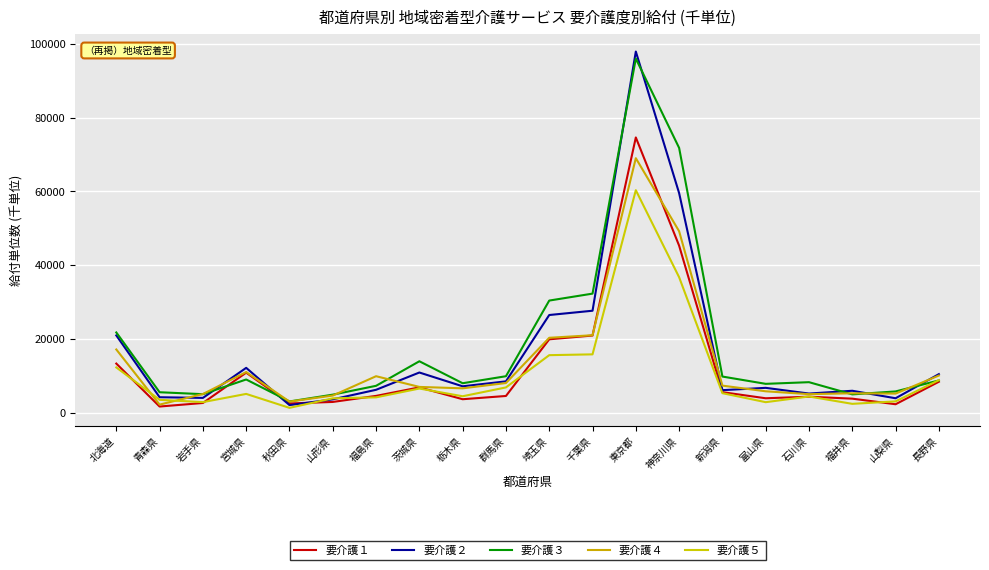

What are all the series names shown in the legend?

要介護１, 要介護２, 要介護３, 要介護４, 要介護５